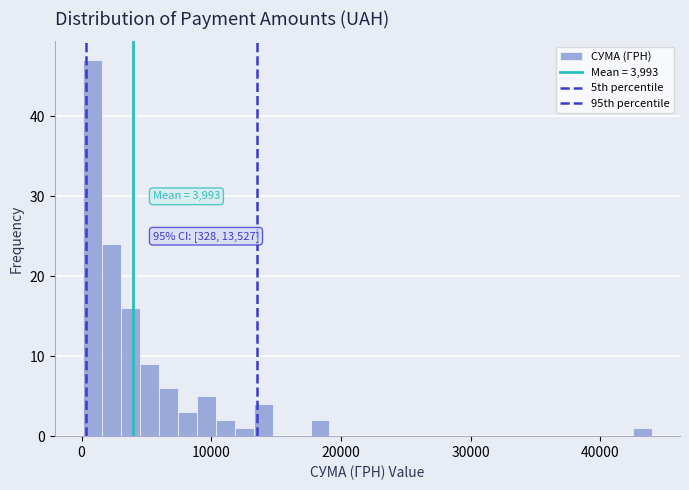

Around what value on the x-axis is the tallest bar? Give the approximate position of its centre, as read against the axis.

1000